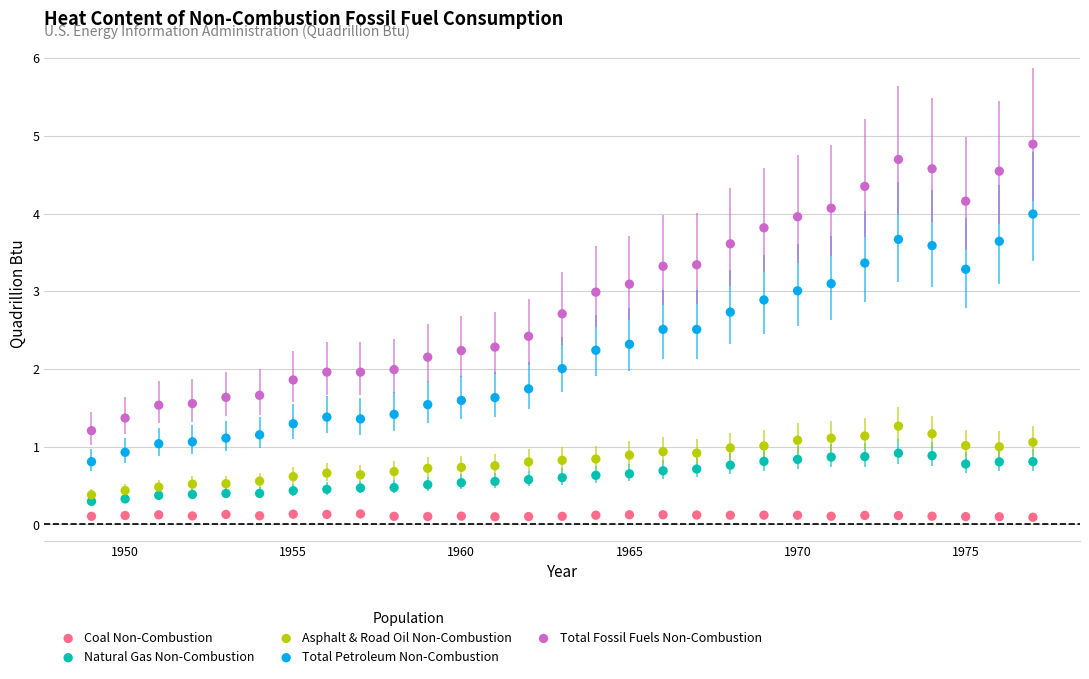

Which series contains the highest Y value?

Total Fossil Fuels Non-Combustion